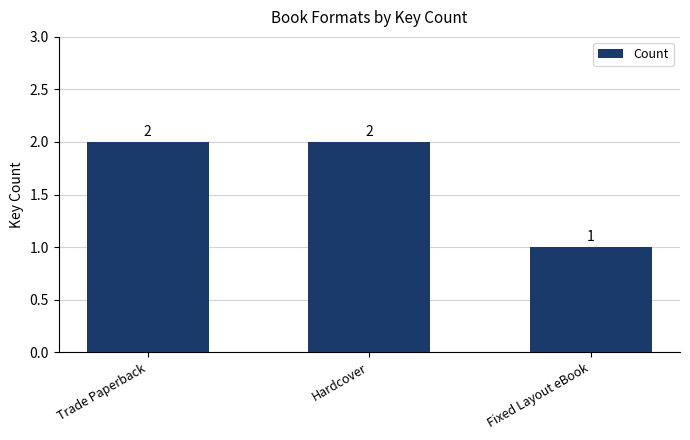

Count the values in the range 1 to 2.

3